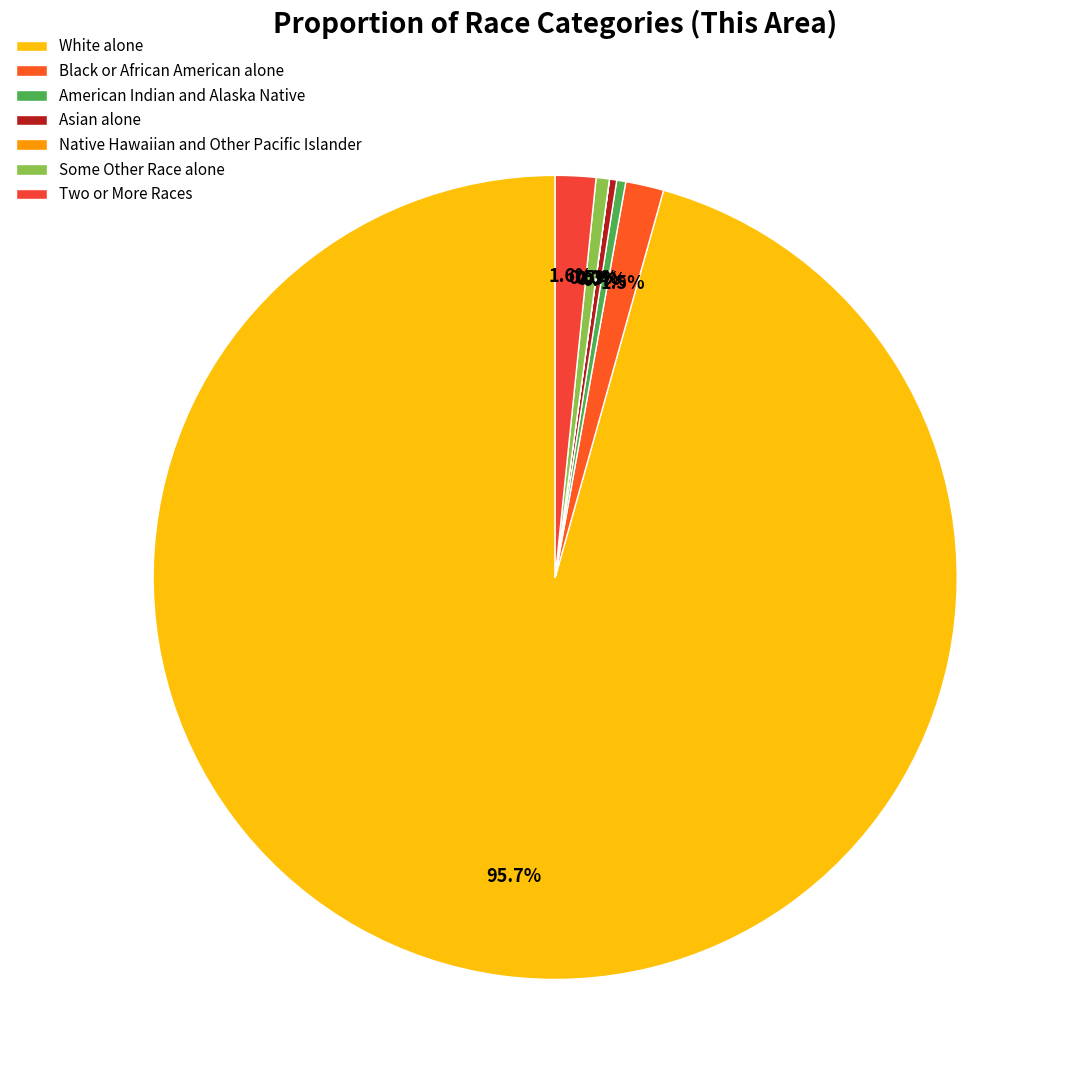

The Asian alone slice represents 9% of the pie. True or false?

False